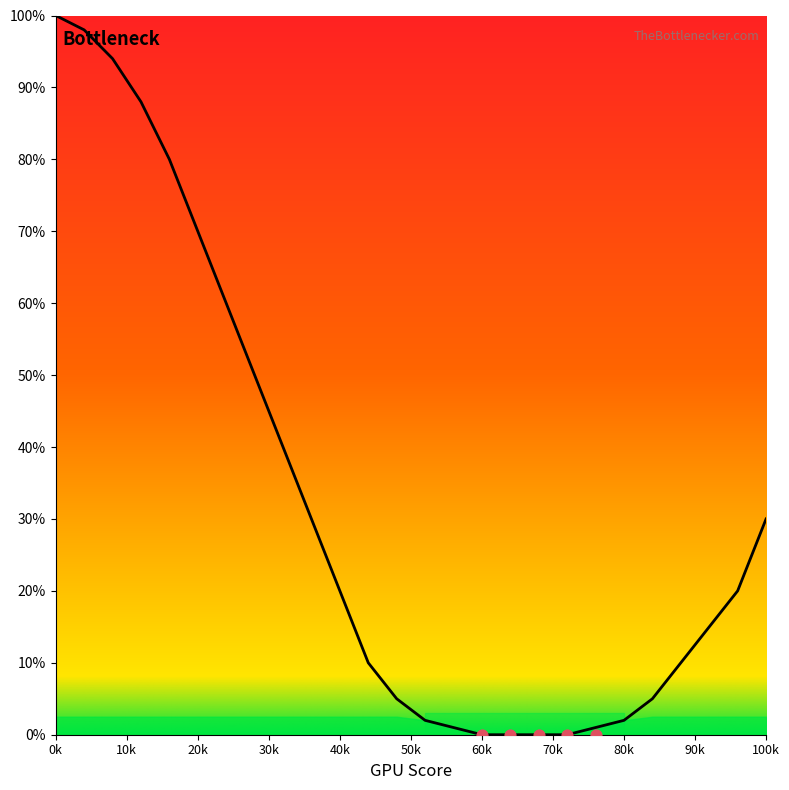

What is the change in value from 16 to 96?

-60